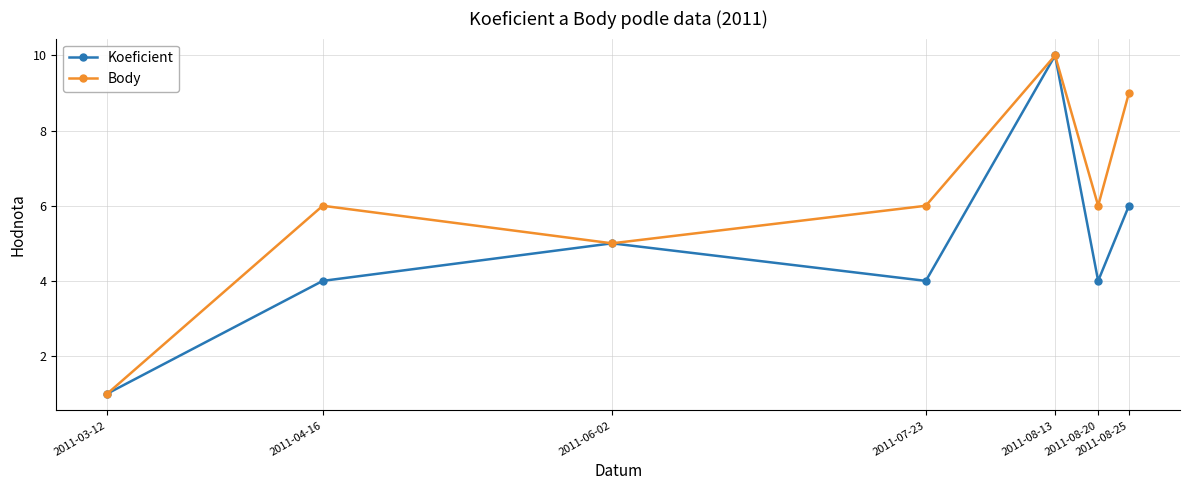

How many interior local valleys does the Body series have?

2